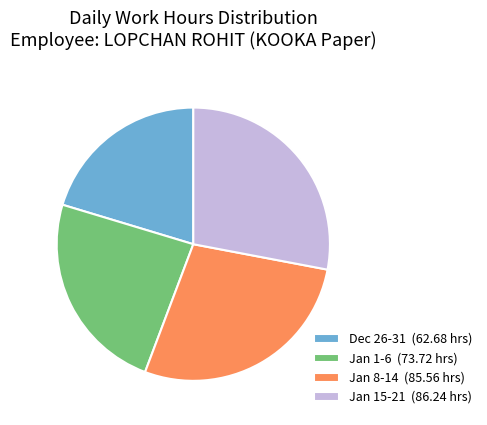

What is the ratio of the value at Dec 26-31 (62.68 hrs) to the value at Jan 8-14 (85.56 hrs)?

0.7